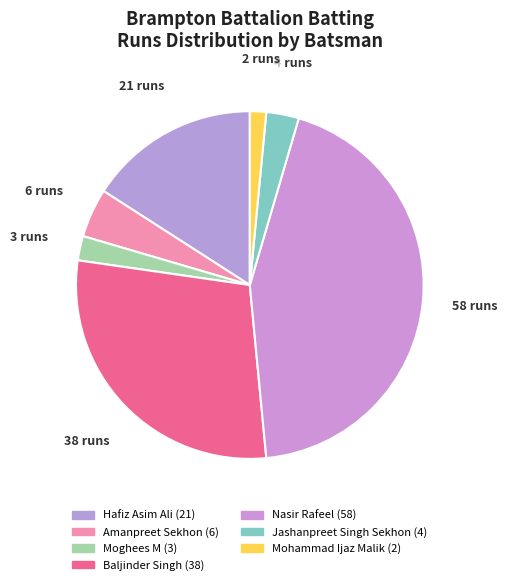

How many segments does this pie chart have?

7